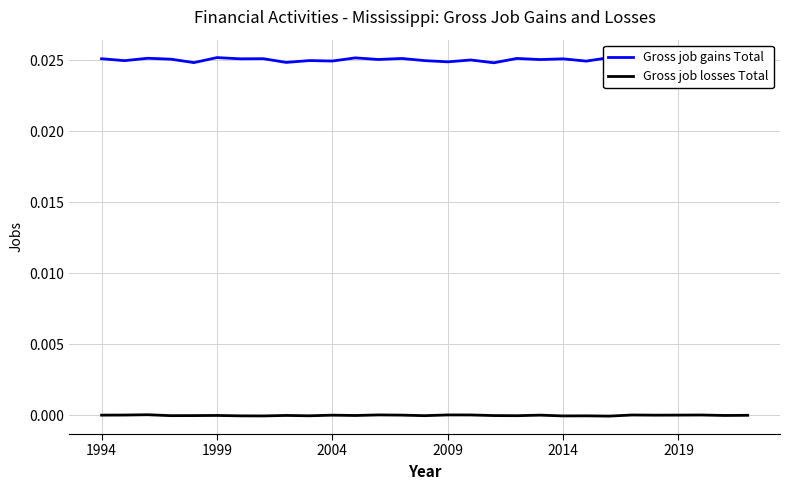

The Gross job losses Total series shows 0.0 at 2019. True or false?

True